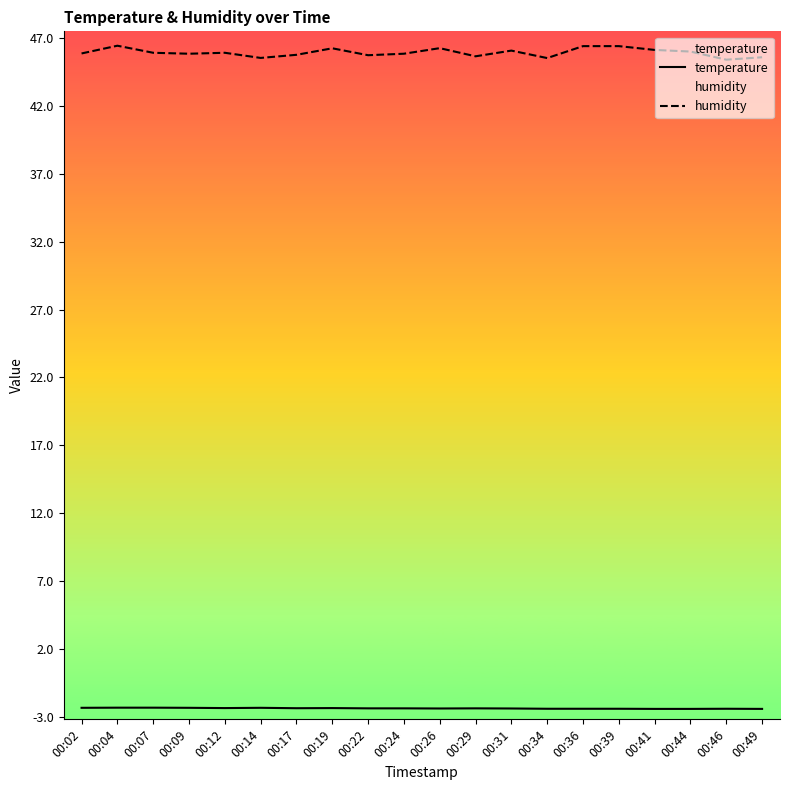

How many distinct data groups are displayed?

2